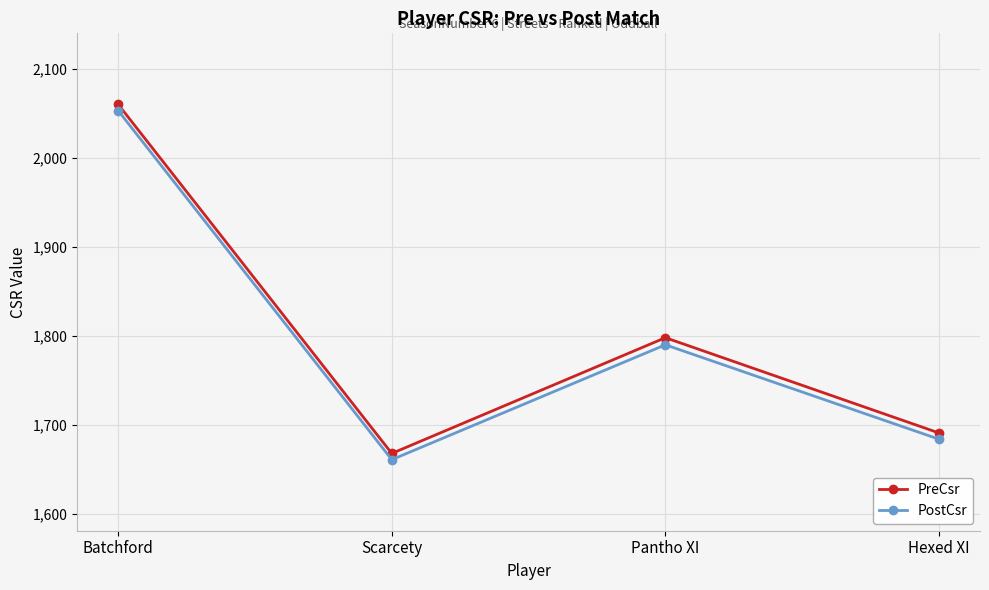

True or false: PreCsr has more than 1 interior local peaks.

False